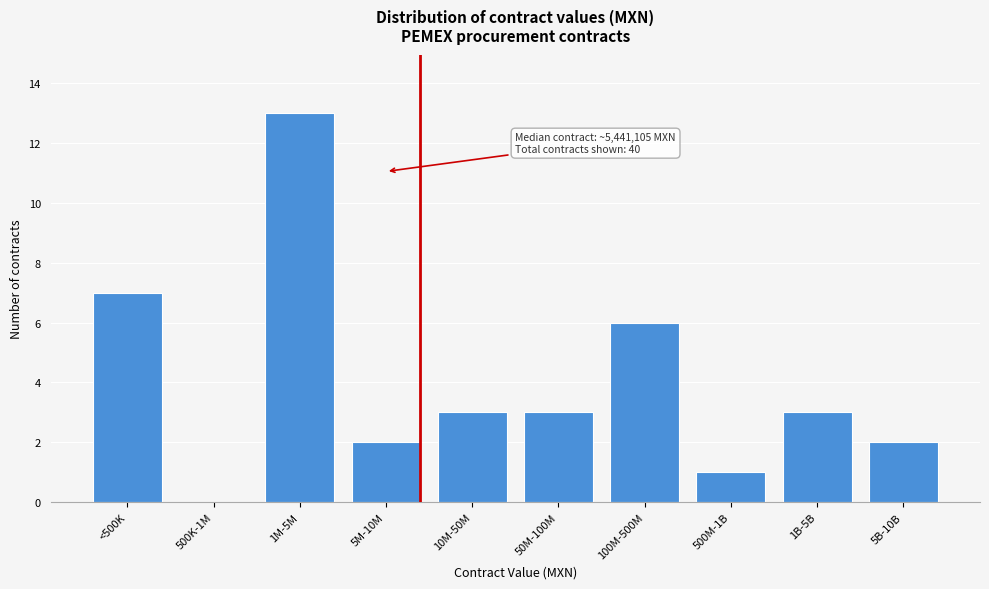

Reading left to right, list all the values displayed in this chart.

<500K=7	500K-1M=0	1M-5M=13	5M-10M=2	10M-50M=3	50M-100M=3	100M-500M=6	500M-1B=1	1B-5B=3	5B-10B=2